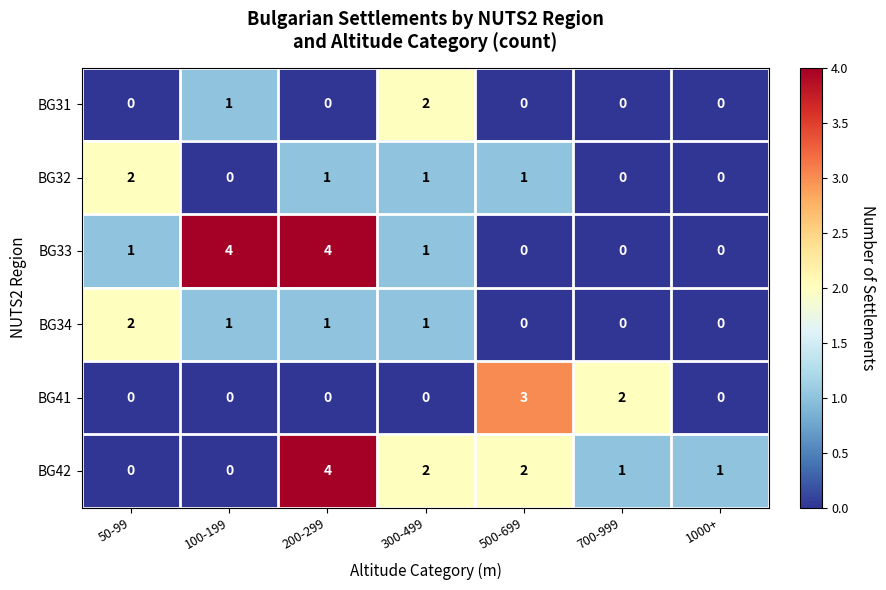

True or false: BG42 has a value of 2 at 300-499.

True